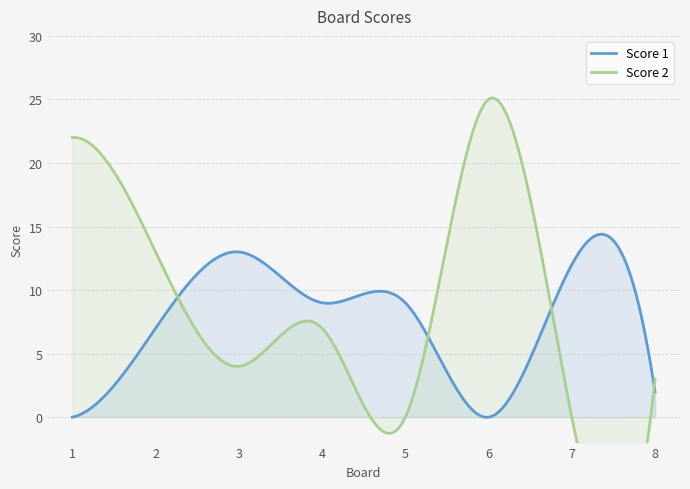

At which category does Score 1 reach its first local peak?

3